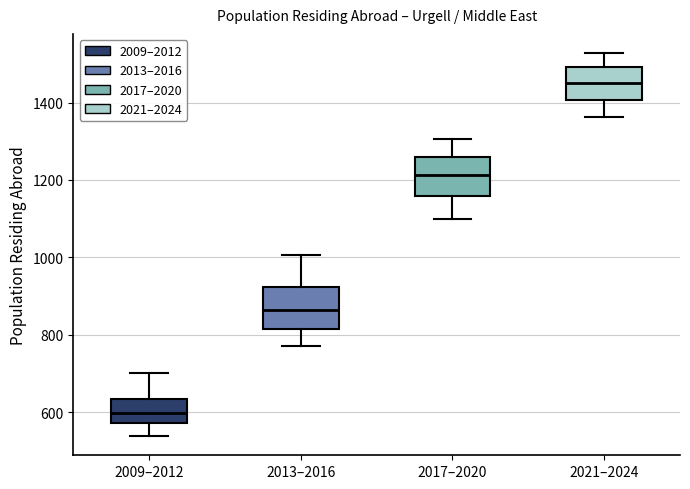

Where does the lower whisker of the box for 2013–2016 end on the y-axis? The values are not printed on the chart, so give them approximately, as read against the axis.

780